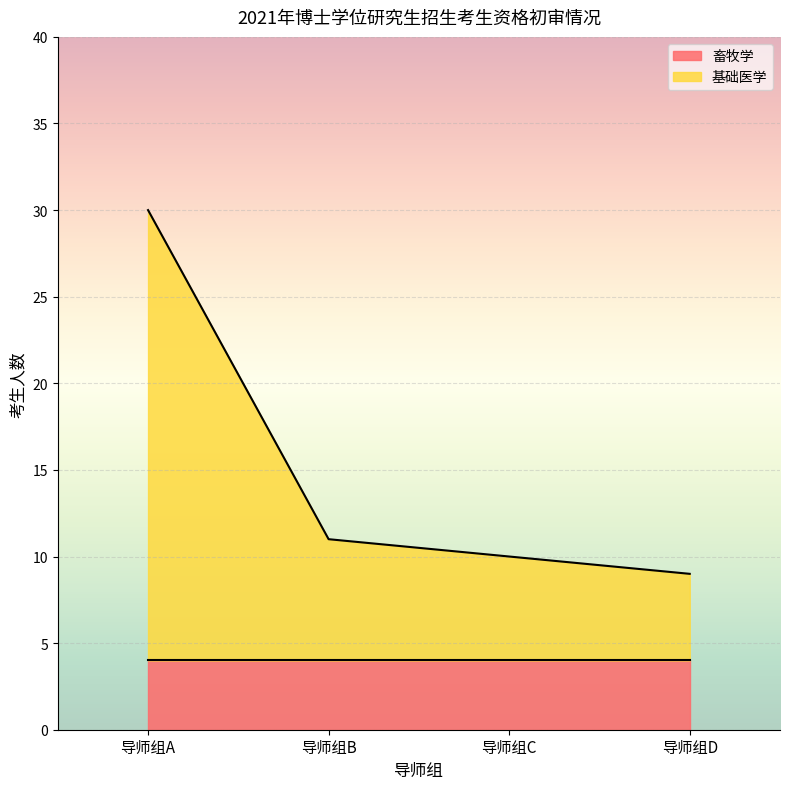

What is the value of the 4th point from the left?

9